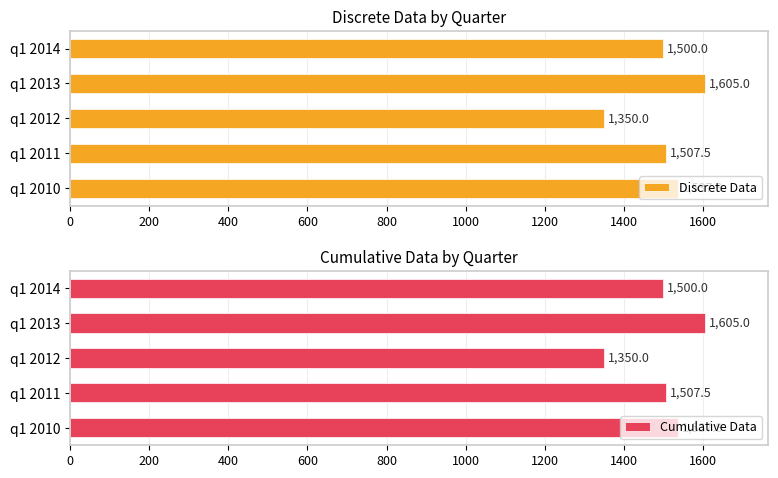

Reading right to left, what are all the values shown in this chart?

Discrete Data: 1500.0	1605.0	1350.0	1507.5	1537.9
Cumulative Data: 1500.0	1605.0	1350.0	1507.5	1537.9